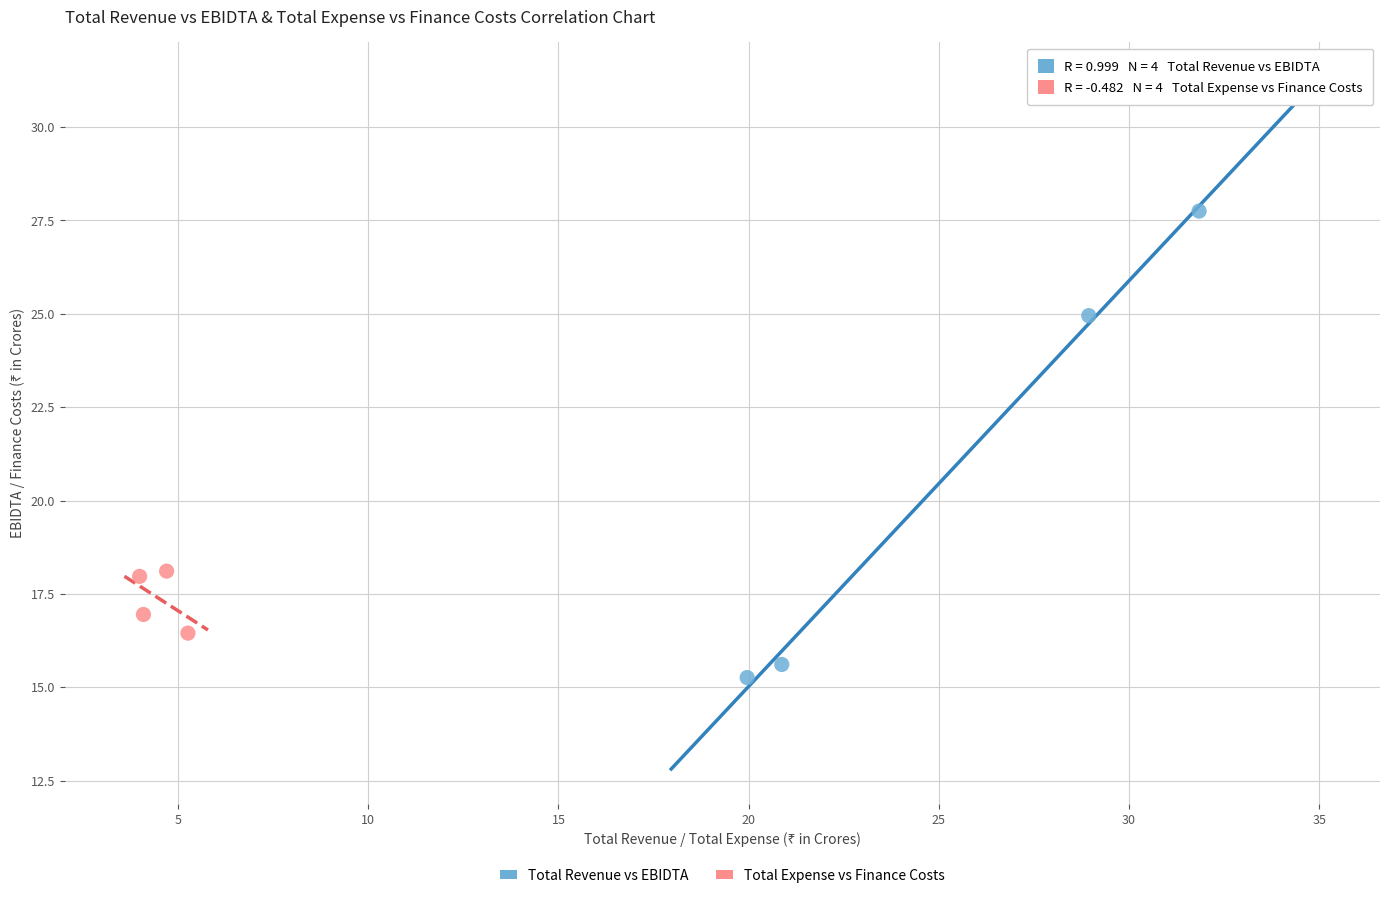

Which series has the largest Y range (max minus min)?

Total Revenue vs EBIDTA